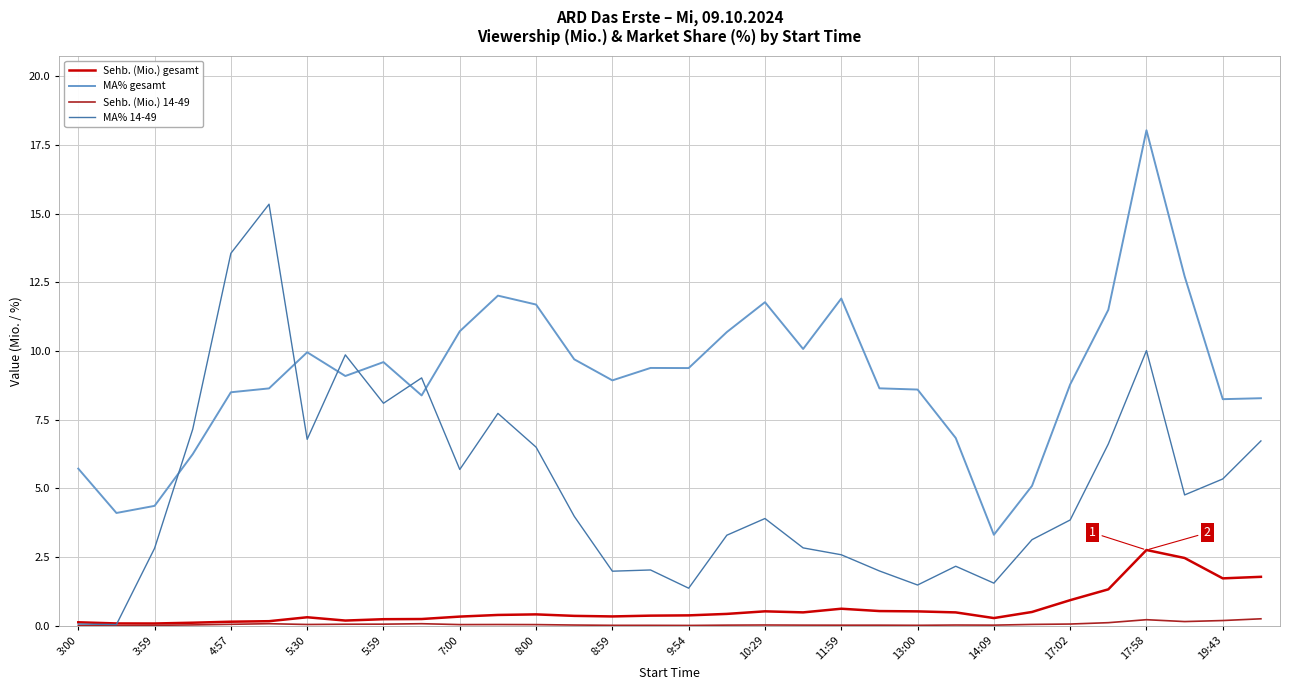

Count the number of categories in the chart.

32